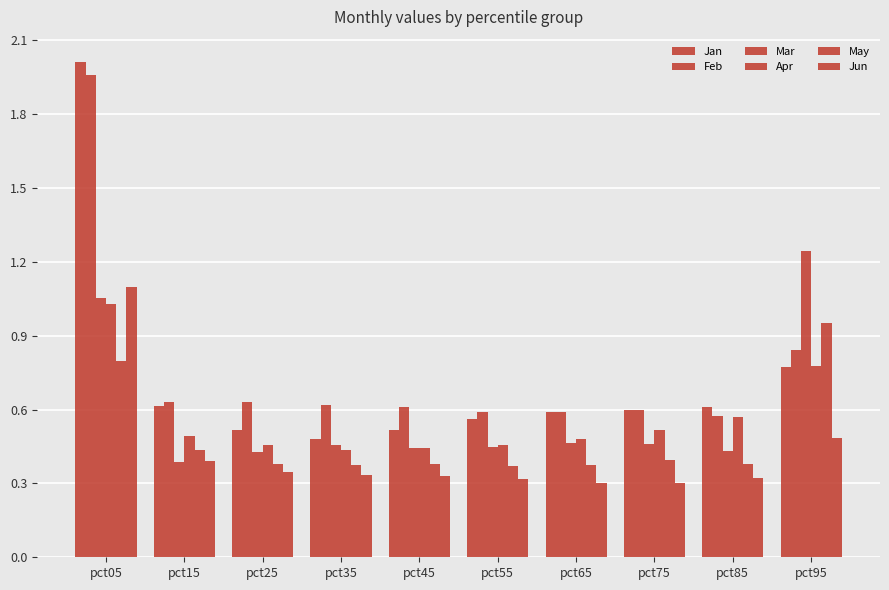

What is the difference between the highest and lowest values at pct65?

0.3